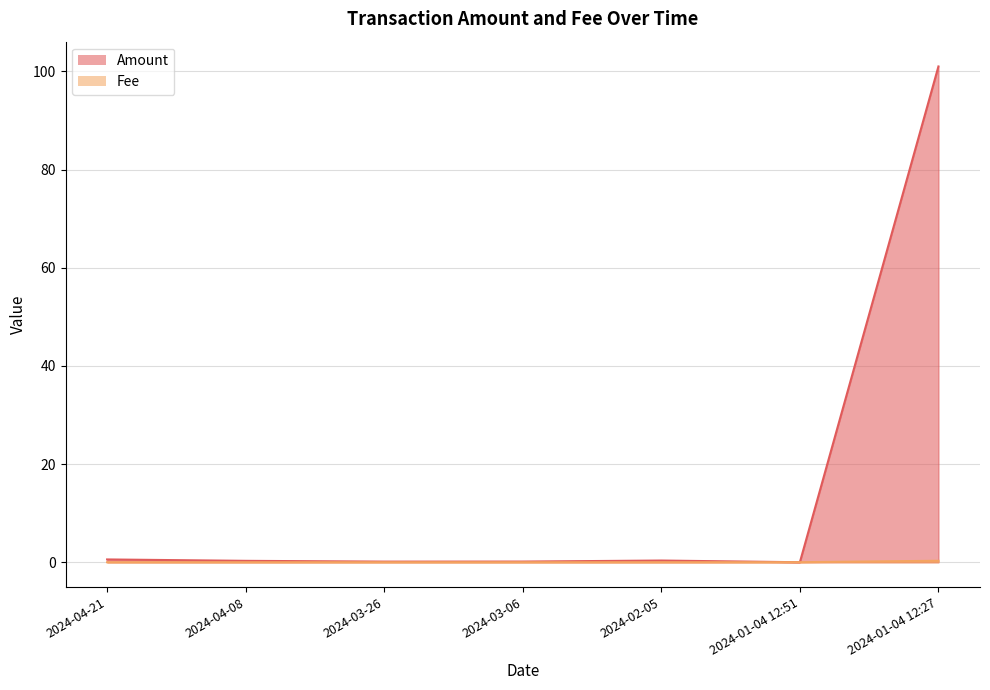

Is the value of Amount at 2024-01-04 12:51 greater than the value of Fee at 2024-04-21?

No